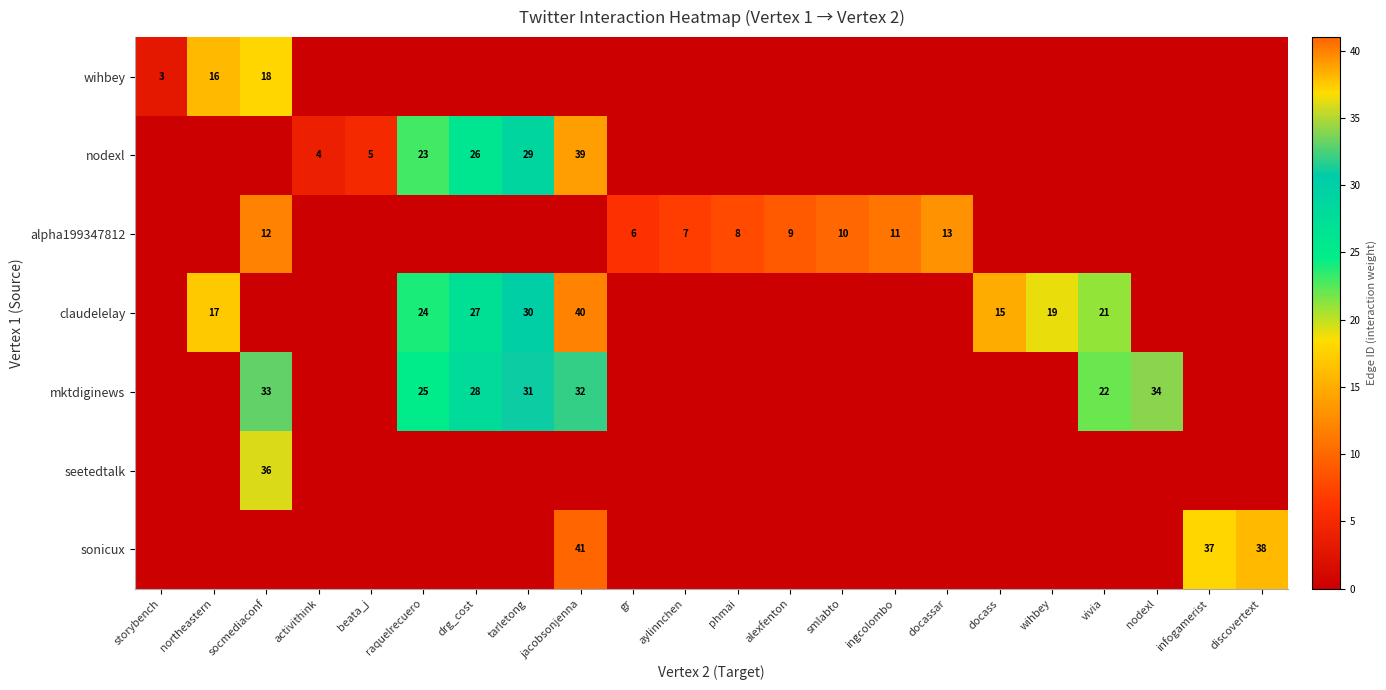

The value of alpha199347812 at alexfenton is 12. True or false?

False